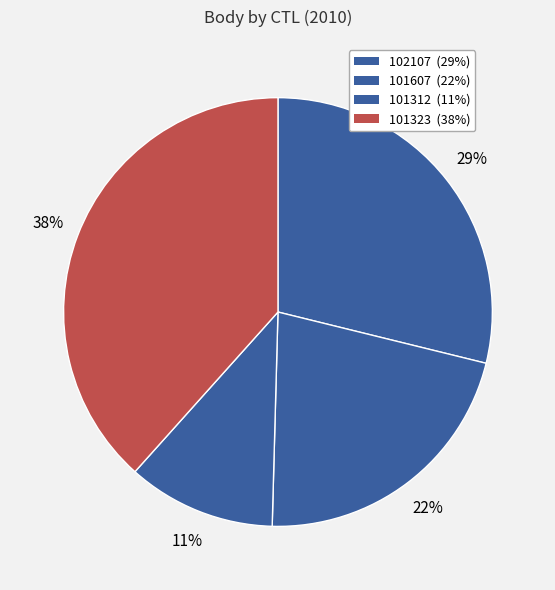

How many slices are in this pie chart?

4